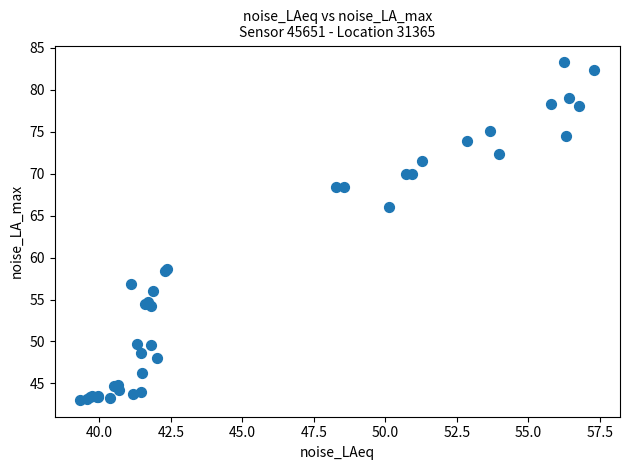

What Y value in the scatter plot is closest to 63?

66.1